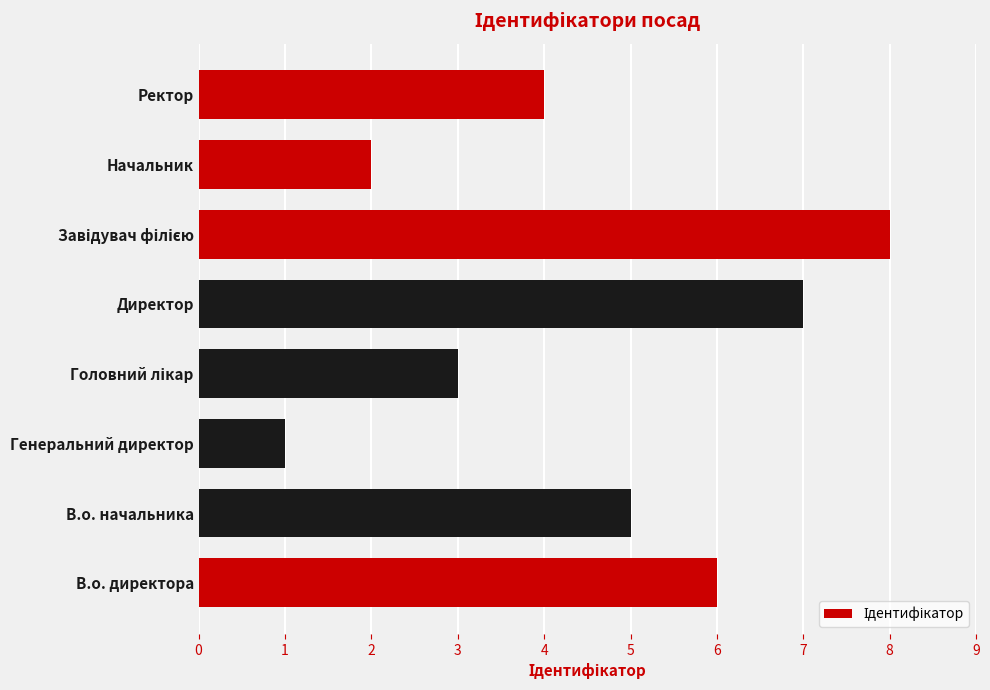

How many values are between 3 and 7?

5